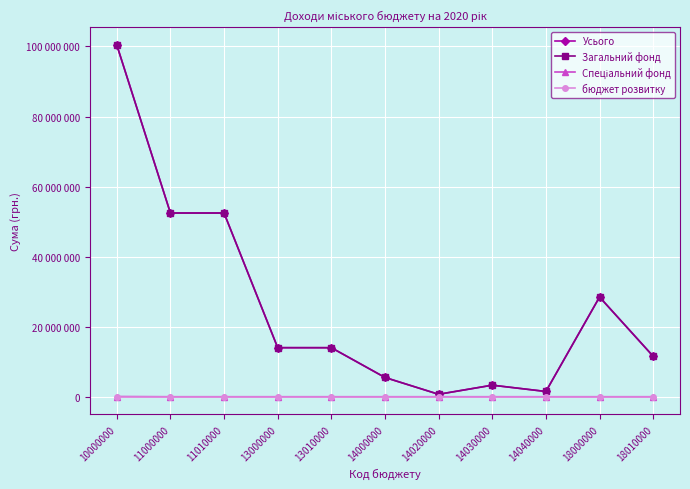

Reading left to right, extract all data points from this chart.

Усього: 100472700	52451000	52450000	14004500	14000000	5500000	700000	3300000	1500000	28461200	11550700
Загальний фонд: 100416700	52451000	52450000	14004500	14000000	5500000	700000	3300000	1500000	28461200	11550700
Спеціальний фонд: 56000	0	0	0	0	0	0	0	0	0	0
бюджет розвитку: 0	0	0	0	0	0	0	0	0	0	0